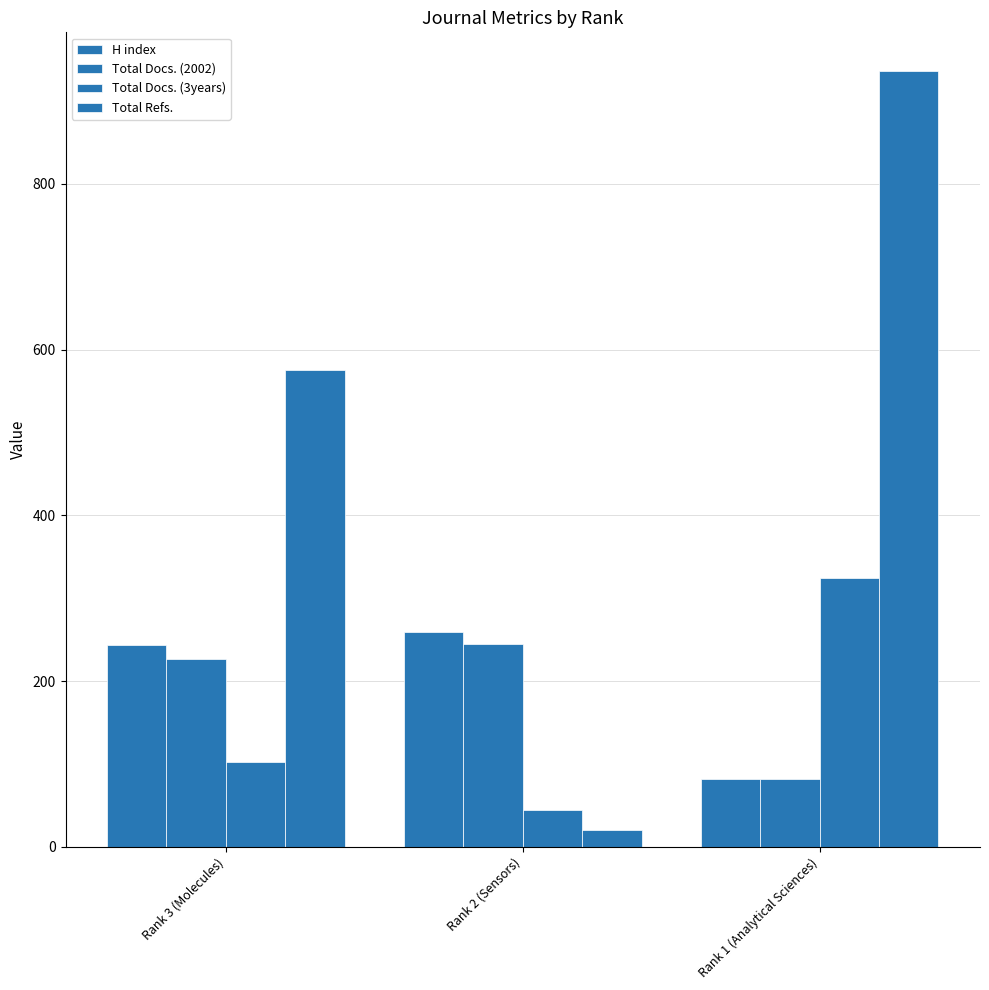

What is the sum of the Total Docs. (3years) values at Rank 1 (Analytical Sciences) and Rank 2 (Sensors)?

368